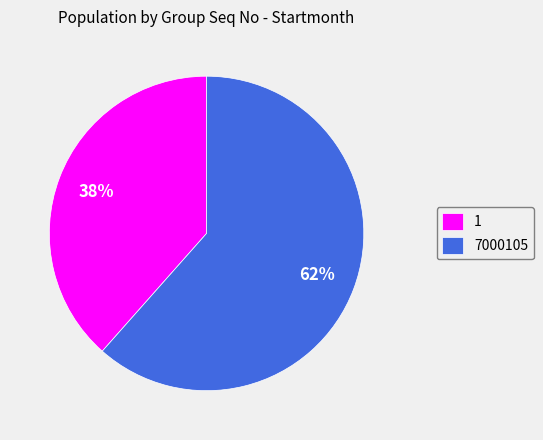

Does any single category account for the majority?

Yes